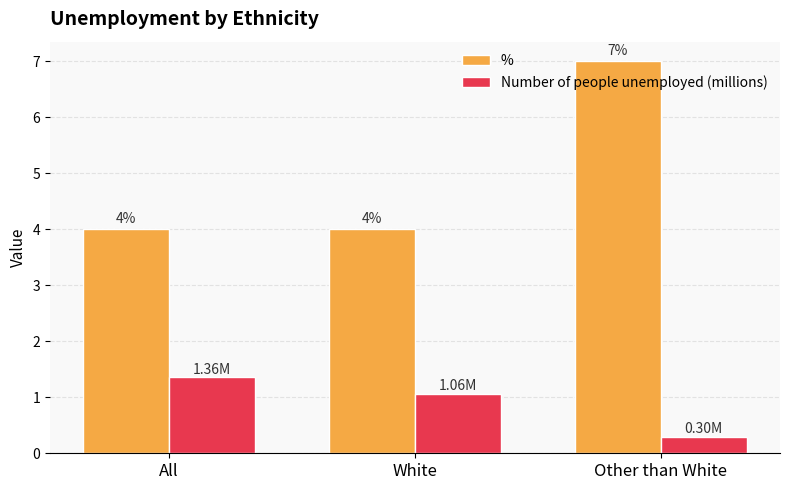

Rank the series at All from highest to lowest value.

%, Number of people unemployed (millions)